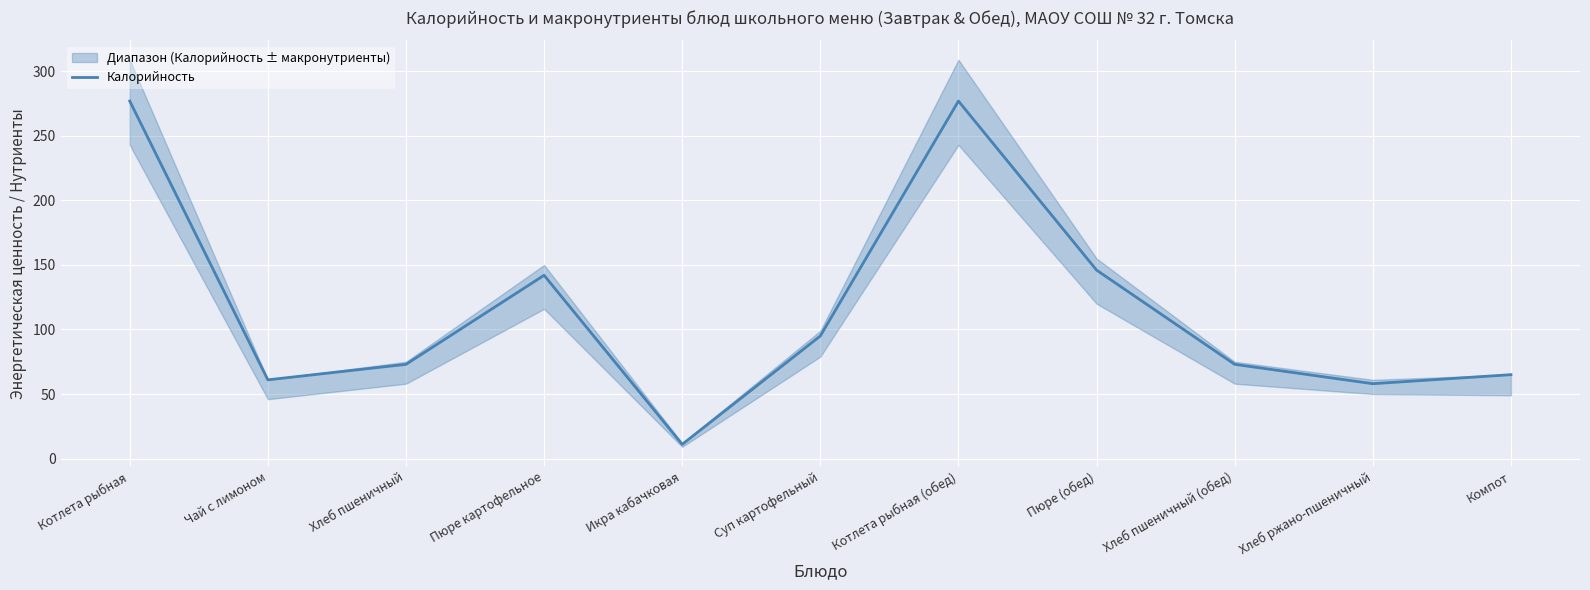

What is the minimum value shown in the chart?

11